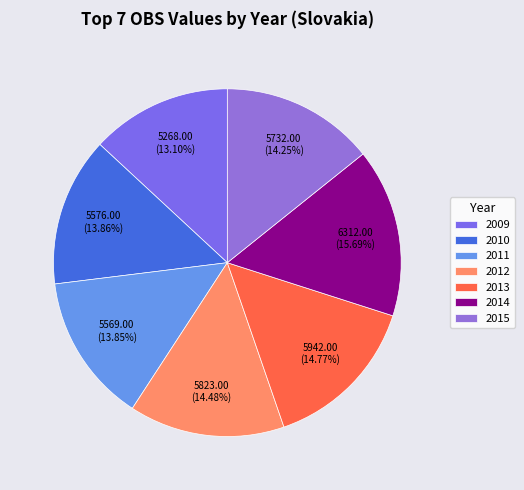

How many slices are in this pie chart?

7